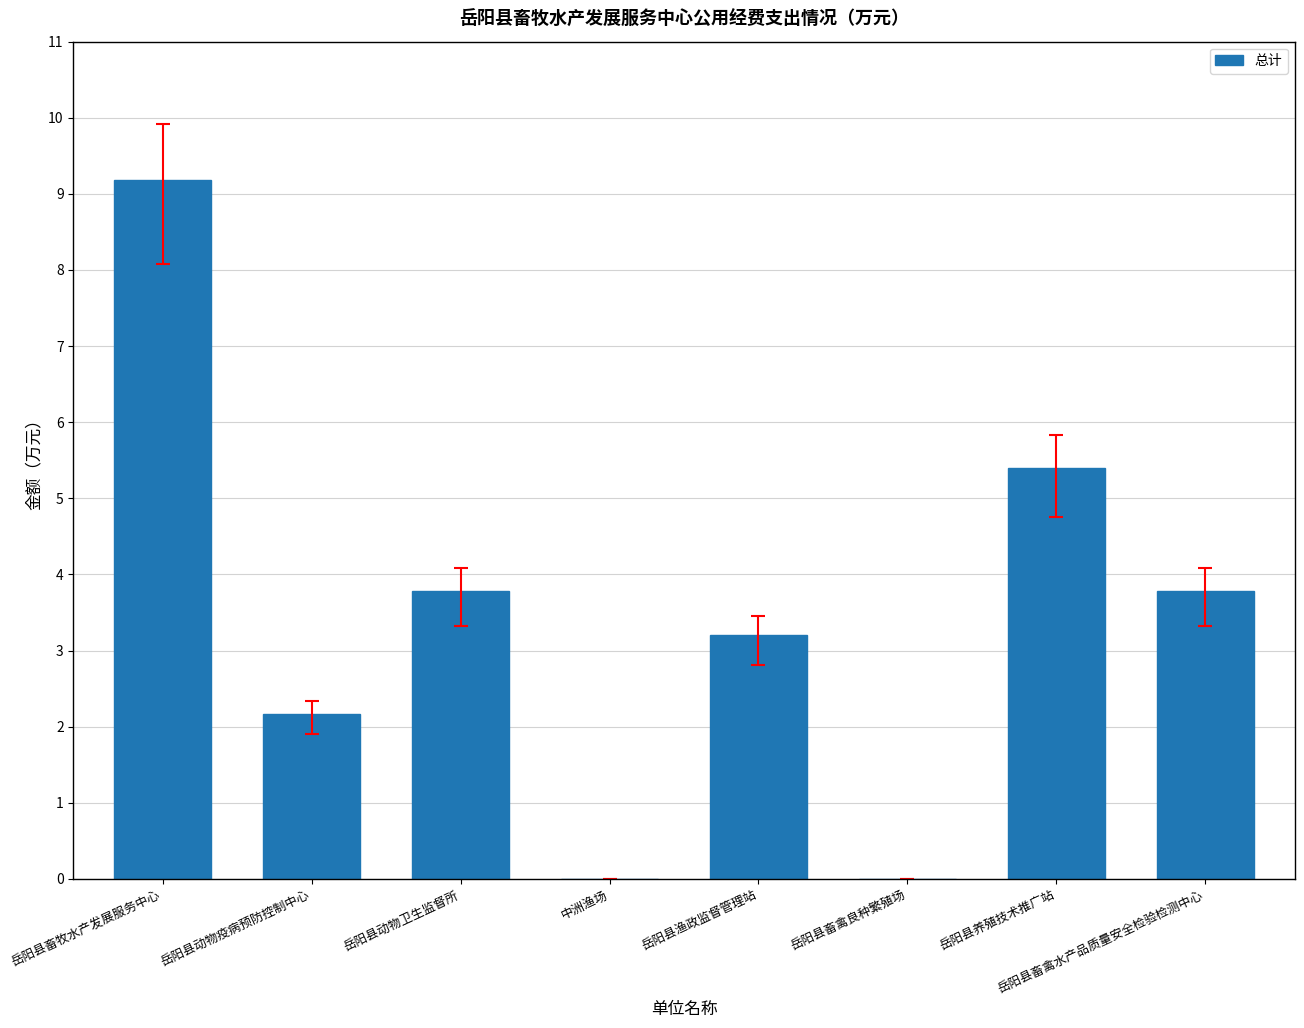

The chart shows a value of -3.8 at 中洲渔场. True or false?

False